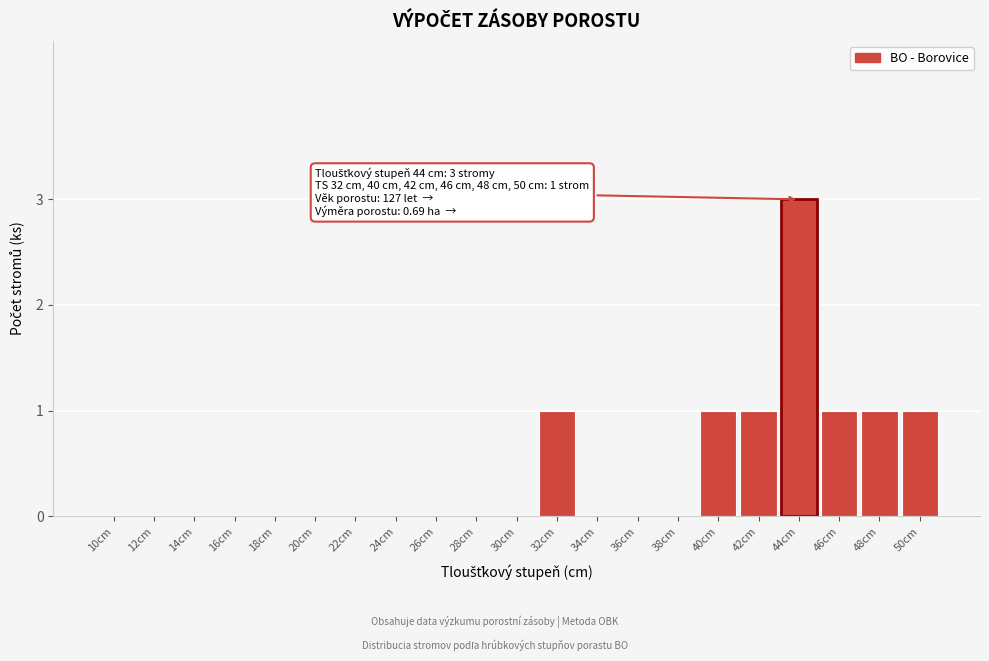

Reading left to right, transcribe all the data shown in this chart.

10cm=0	12cm=0	14cm=0	16cm=0	18cm=0	20cm=0	22cm=0	24cm=0	26cm=0	28cm=0	30cm=0	32cm=1	34cm=0	36cm=0	38cm=0	40cm=1	42cm=1	44cm=3	46cm=1	48cm=1	50cm=1